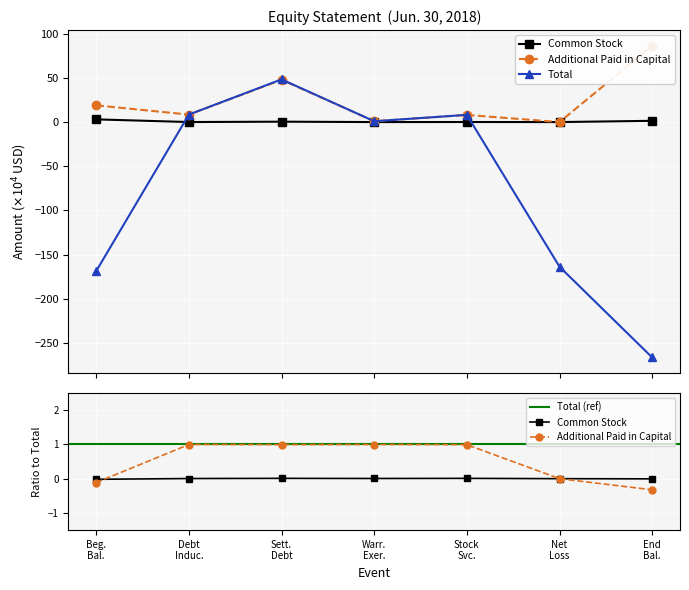

What is the label of the 1st point from the left?

Beginning Balance